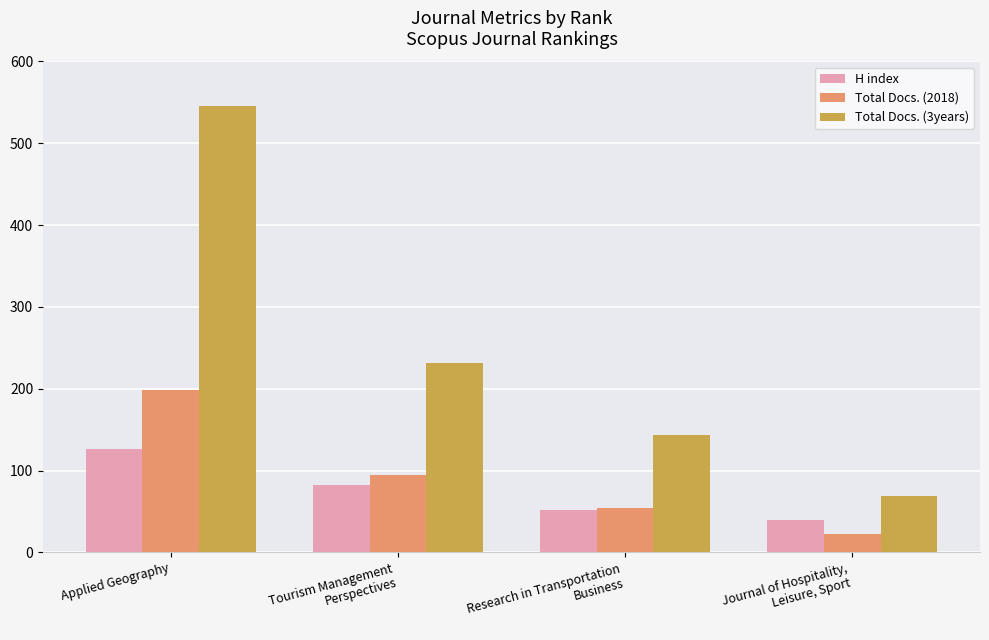

How many bars are there in total?

12